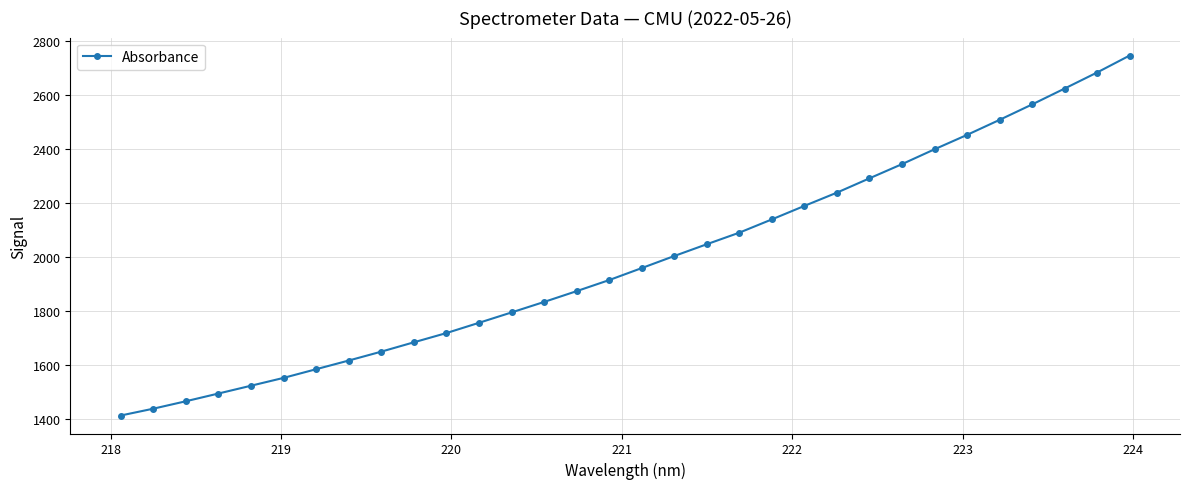

Does the chart display data point markers on the line(s)?

Yes